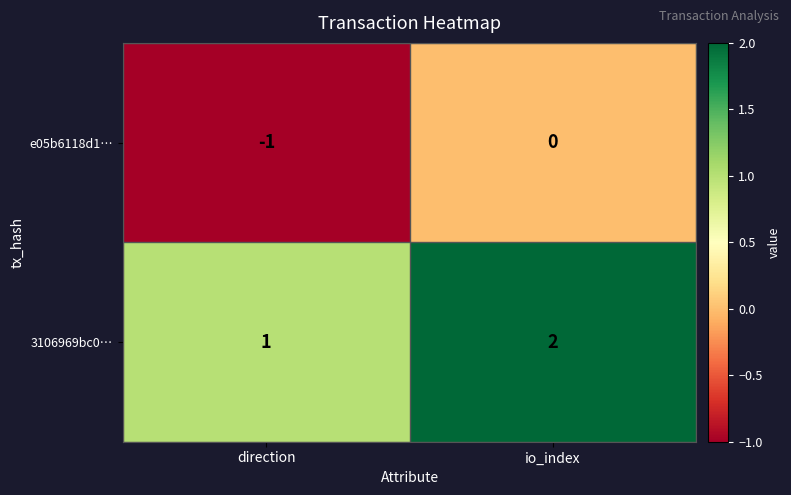

True or false: 3106969bc0… has a value of 1 at io_index.

False